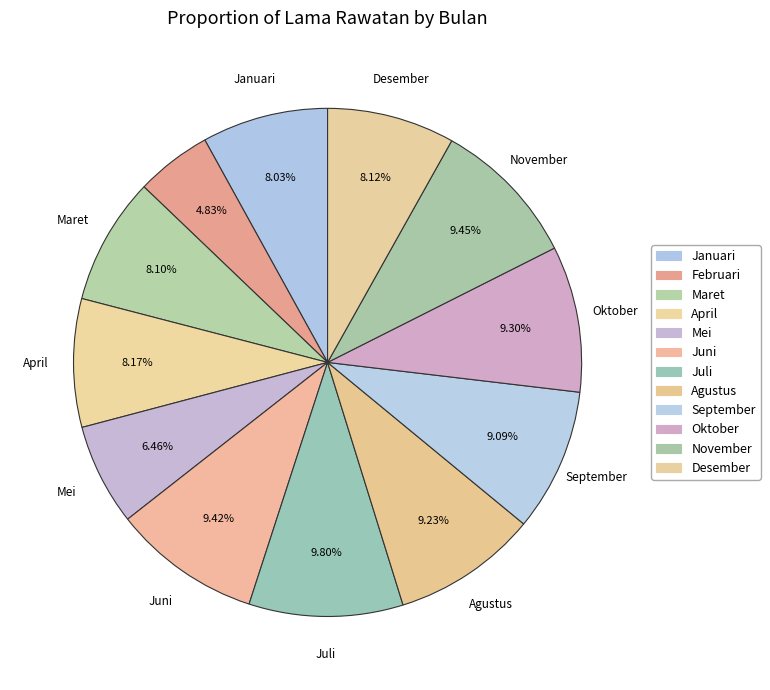

What percentage is the April slice, to the nearest percent?

8%